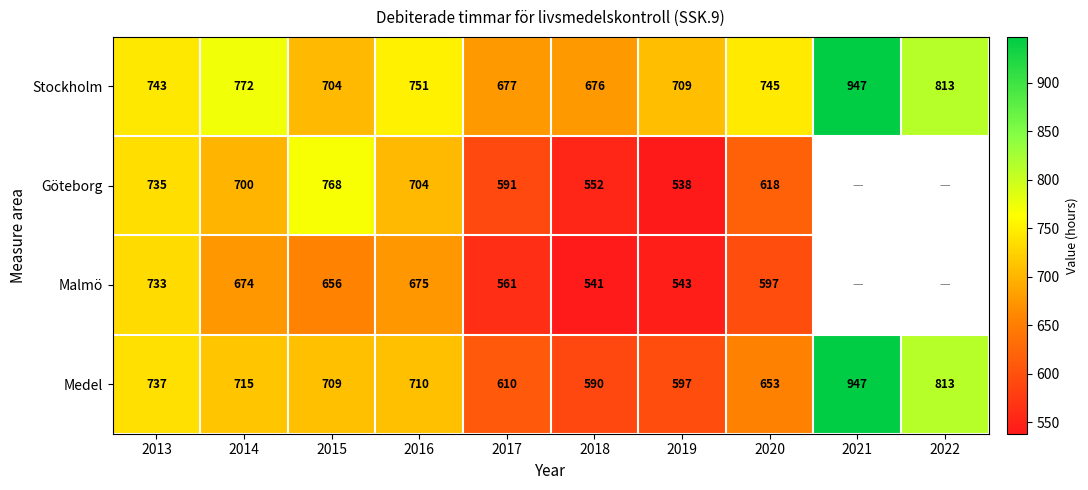

What is the difference between the Stockholm values at 2017 and 2020?

68